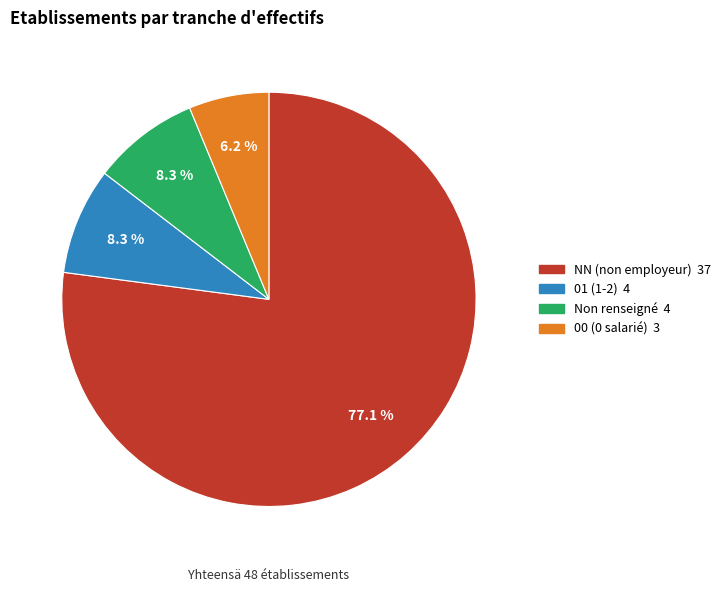

Is there any slice that represents more than half of the pie?

Yes